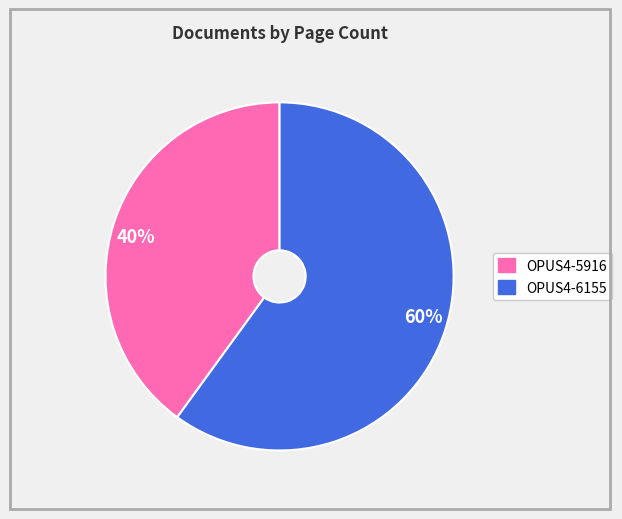

Which slice is the smallest?

40%